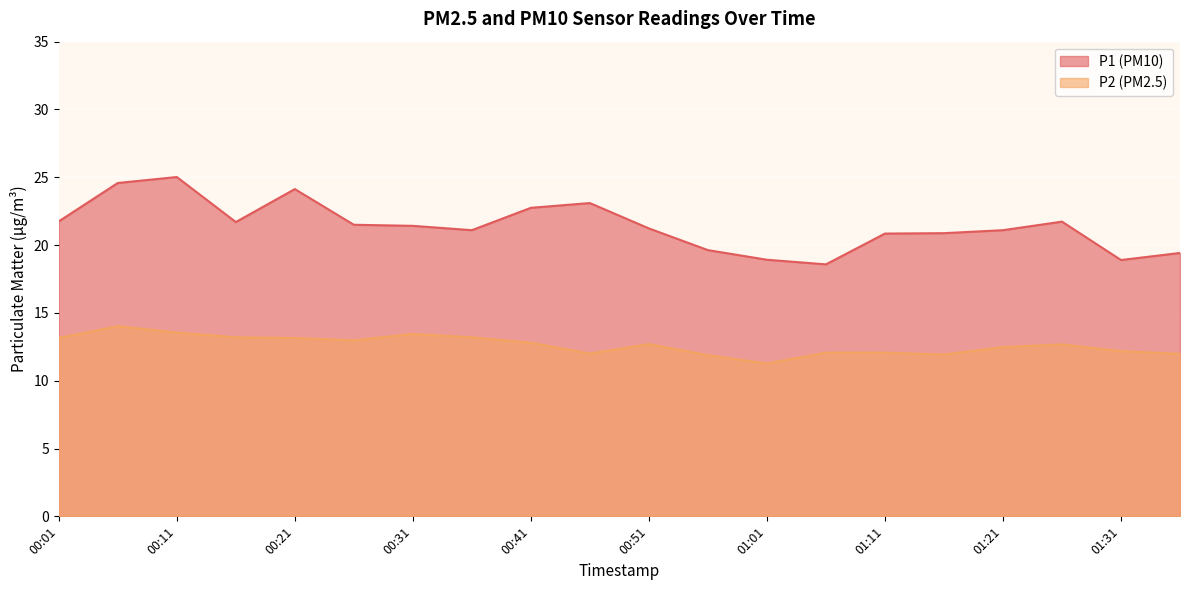

Which series has the largest total across all categories?

P1